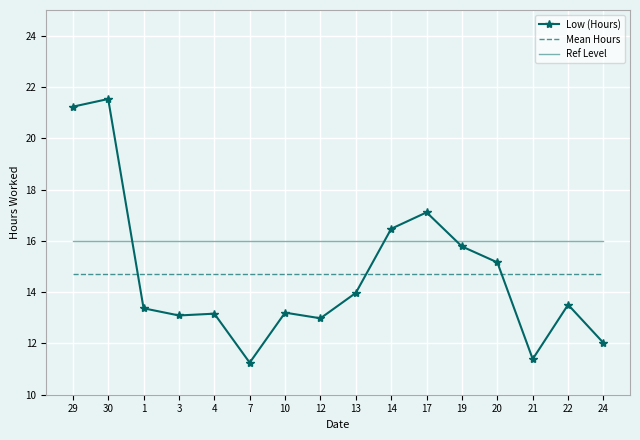

Is it true that Ref Level equals 23.0 at 24?

False